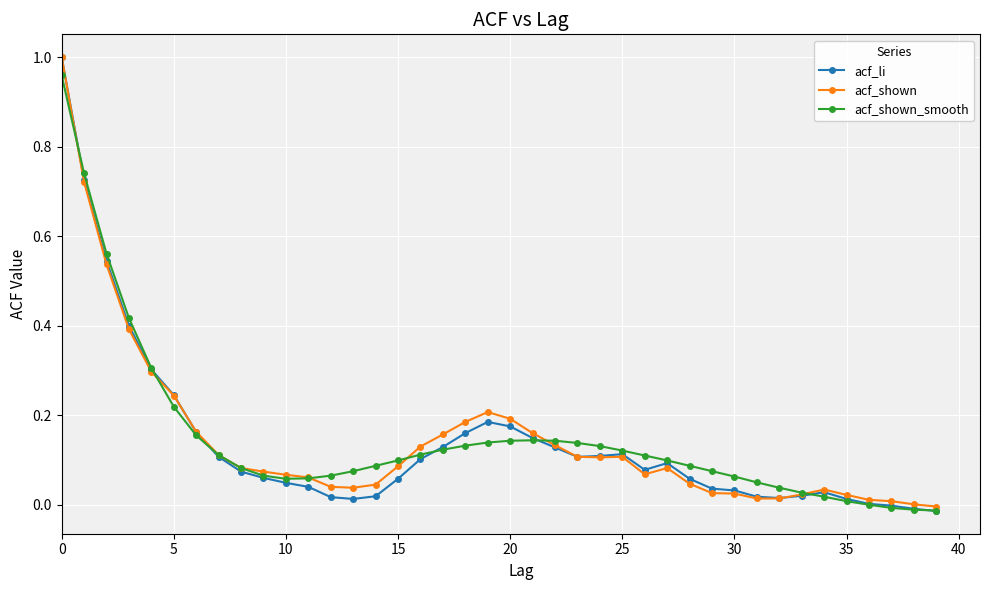

What are all the series names shown in the legend?

acf_li, acf_shown, acf_shown_smooth